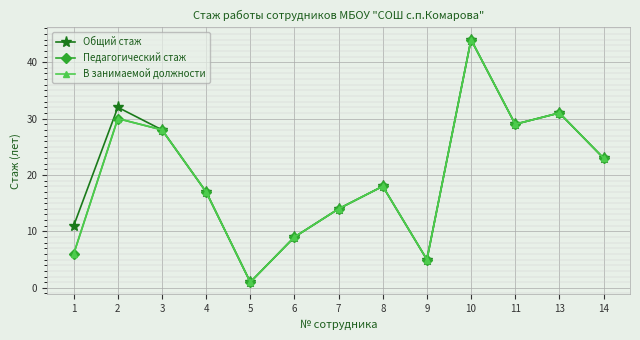

At which category does В занимаемой должности reach its first local peak?

2